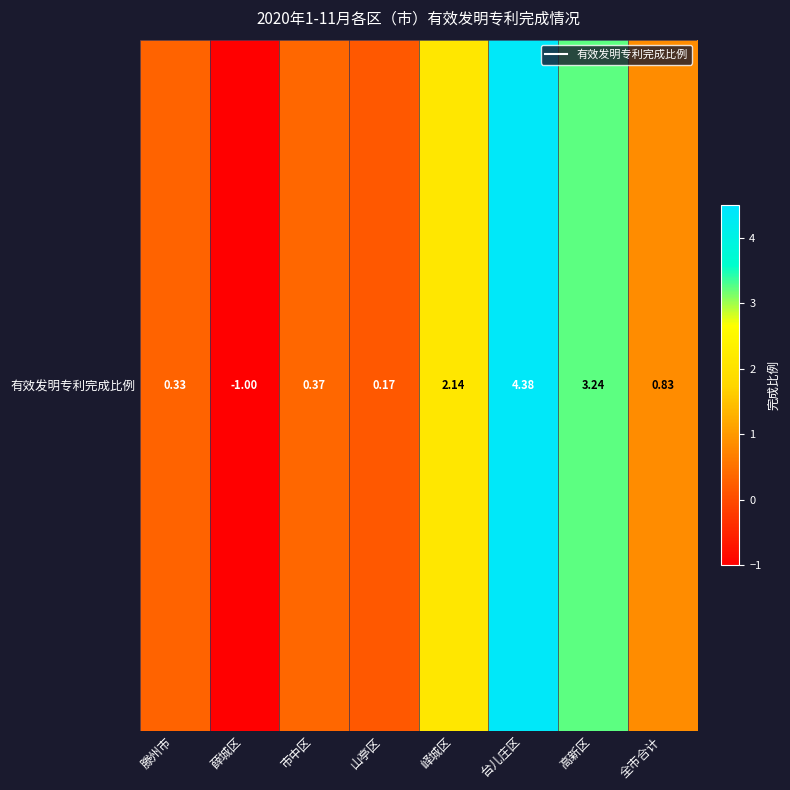

True or false: the data shows 0.6 at 滕州市.

False